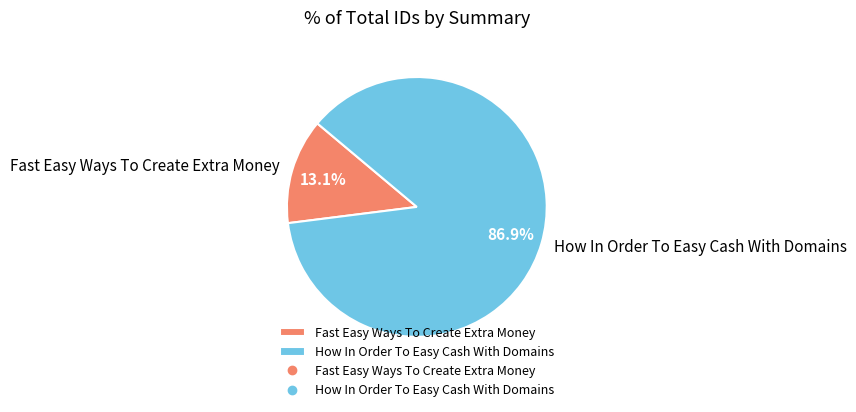

Which category has the biggest portion of the pie?

How In Order To Easy Cash With Domains